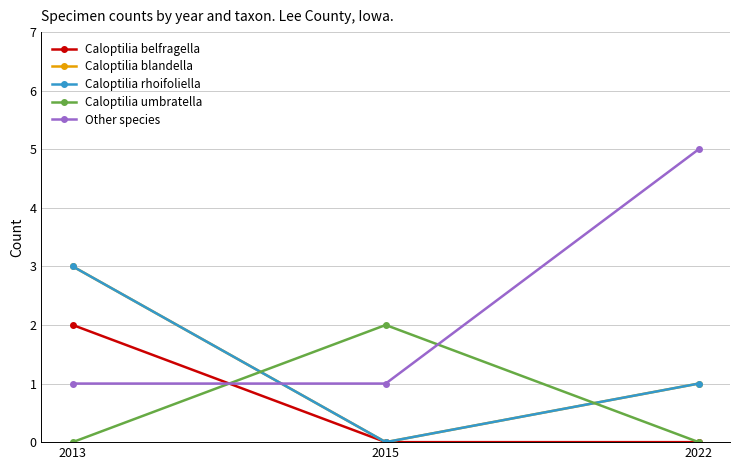

Is this an area chart (filled region under the line)?

No